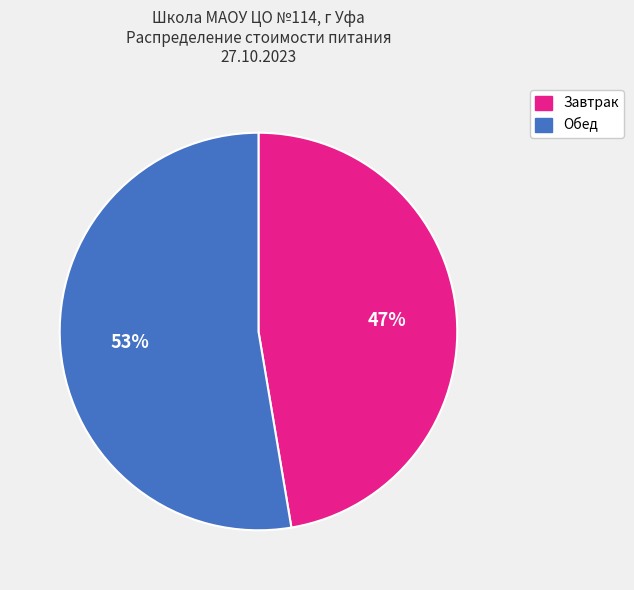

The Обед slice represents 53% of the pie. True or false?

True